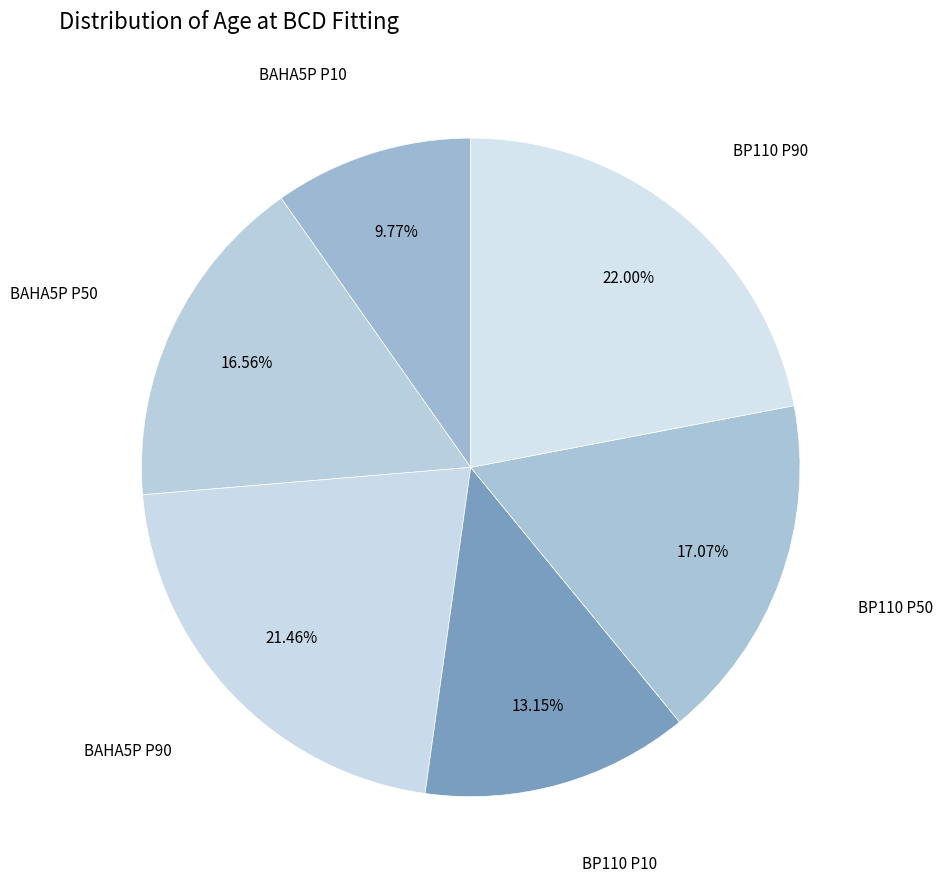

How many slices are in this pie chart?

6